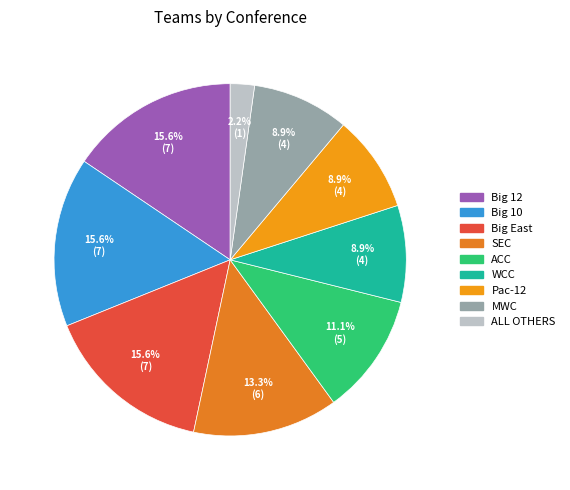

Does any single category account for the majority?

No